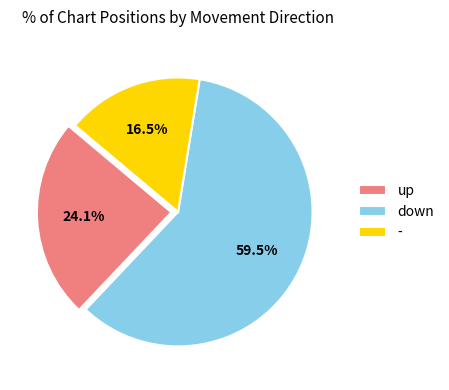

What is the ratio of the value at - to the value at down?

0.3